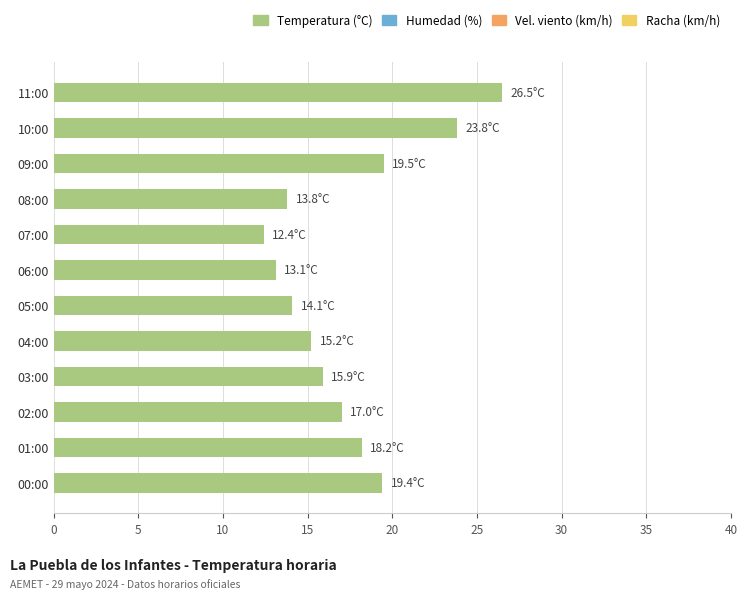

What is the minimum value shown in the chart?

12.4